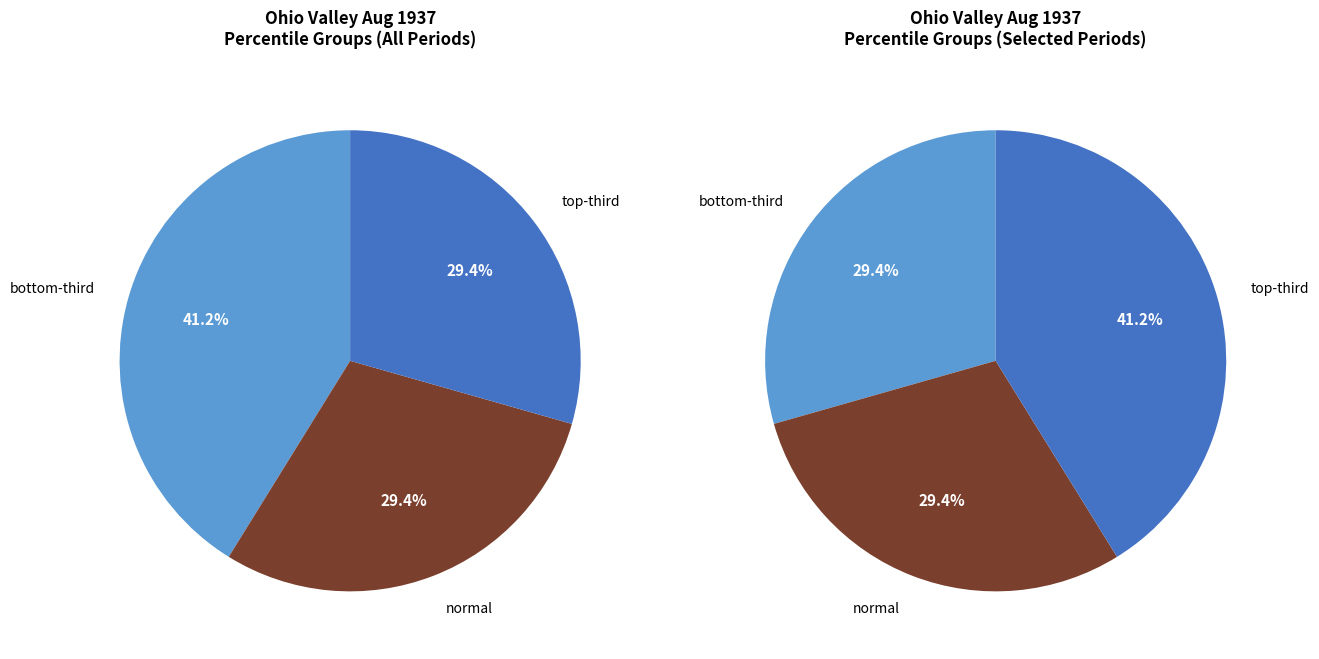

Does any single category account for the majority?

No